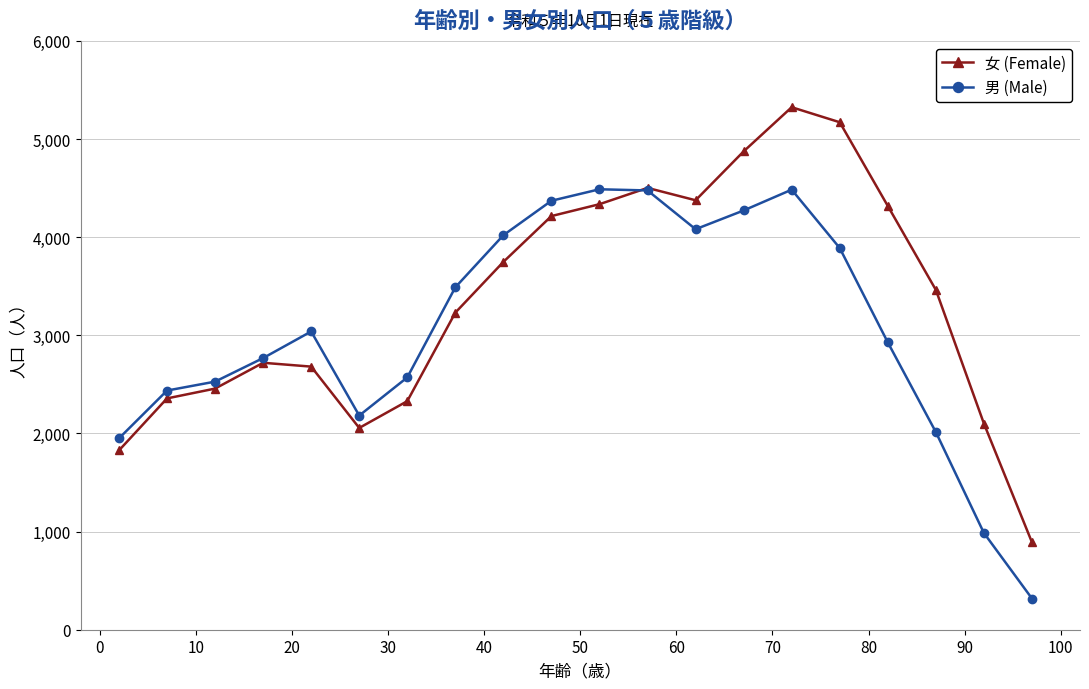

How many intersections are there between 男 (Male) and 女 (Female)?

1